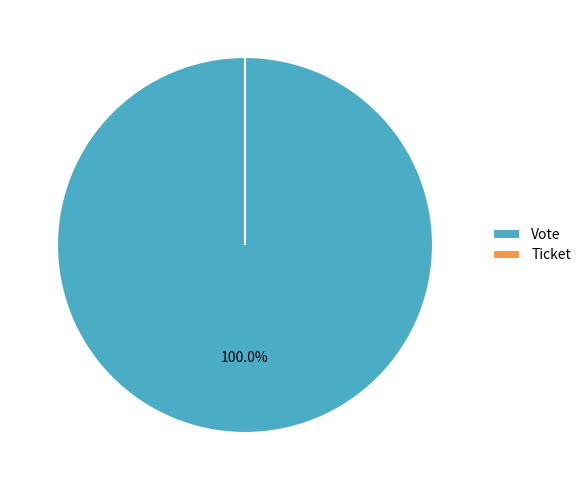

Which slice is the largest?

Vote